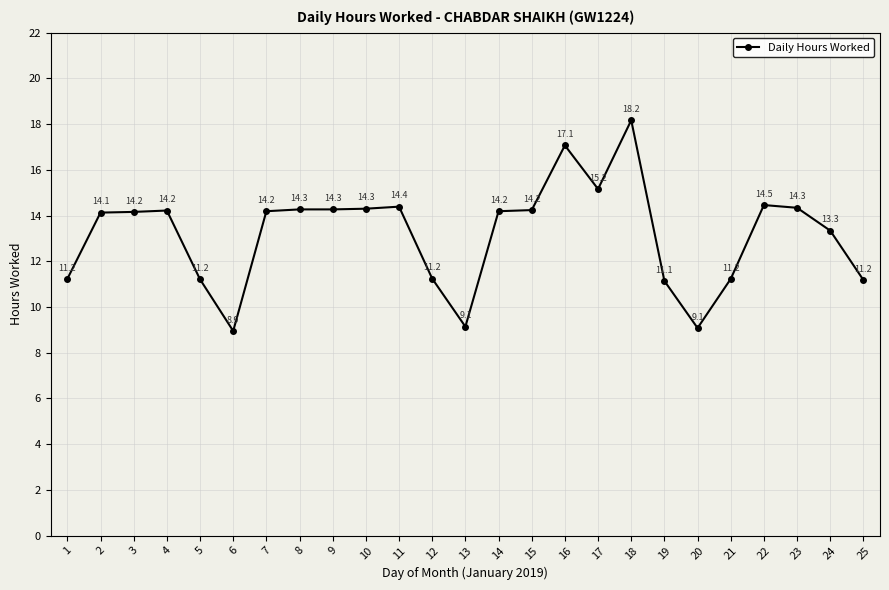

What is the difference between the maximum and minimum values?

9.2